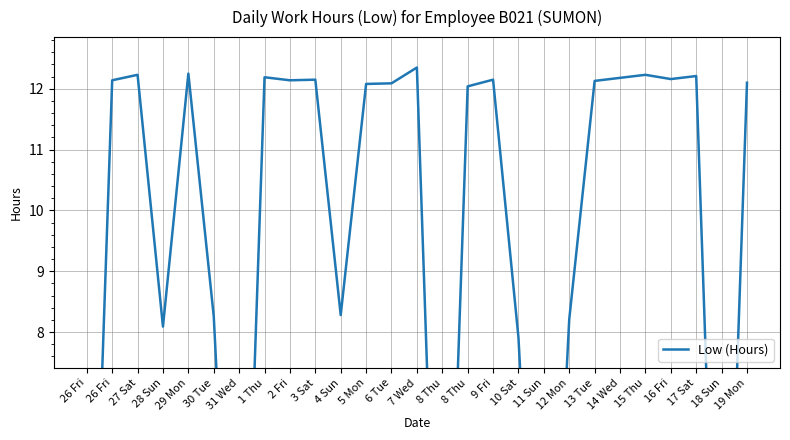

How many points are lower than both their immediate neighbors (excluding endpoints)?

8